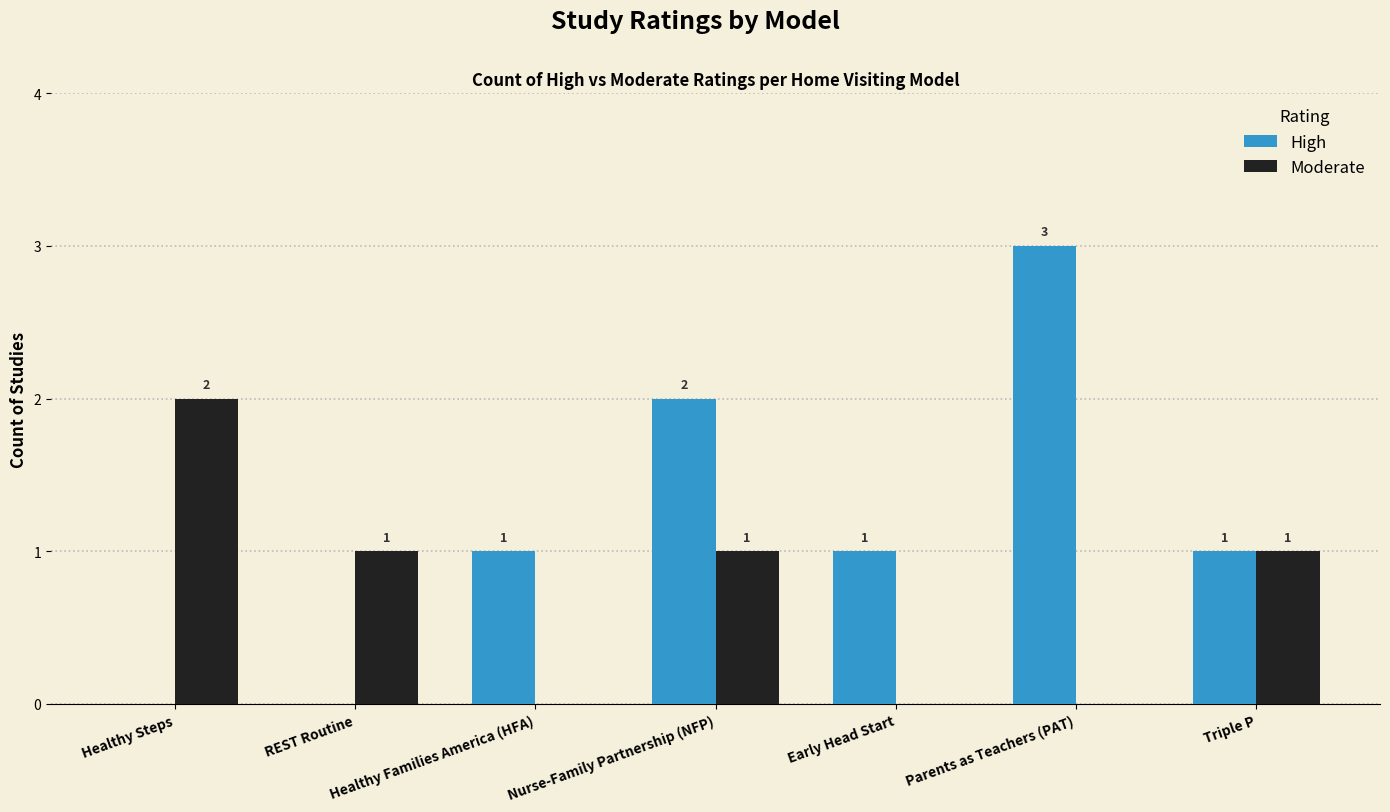

Which series has the largest total across all categories?

High